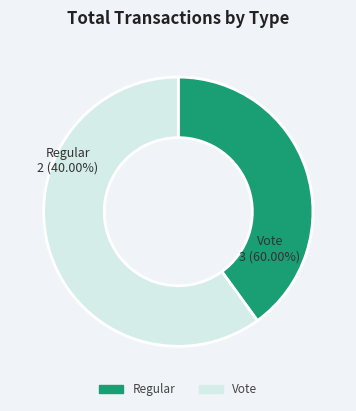

To the nearest percent, what is the difference between the largest and smallest slice percentages?

20%